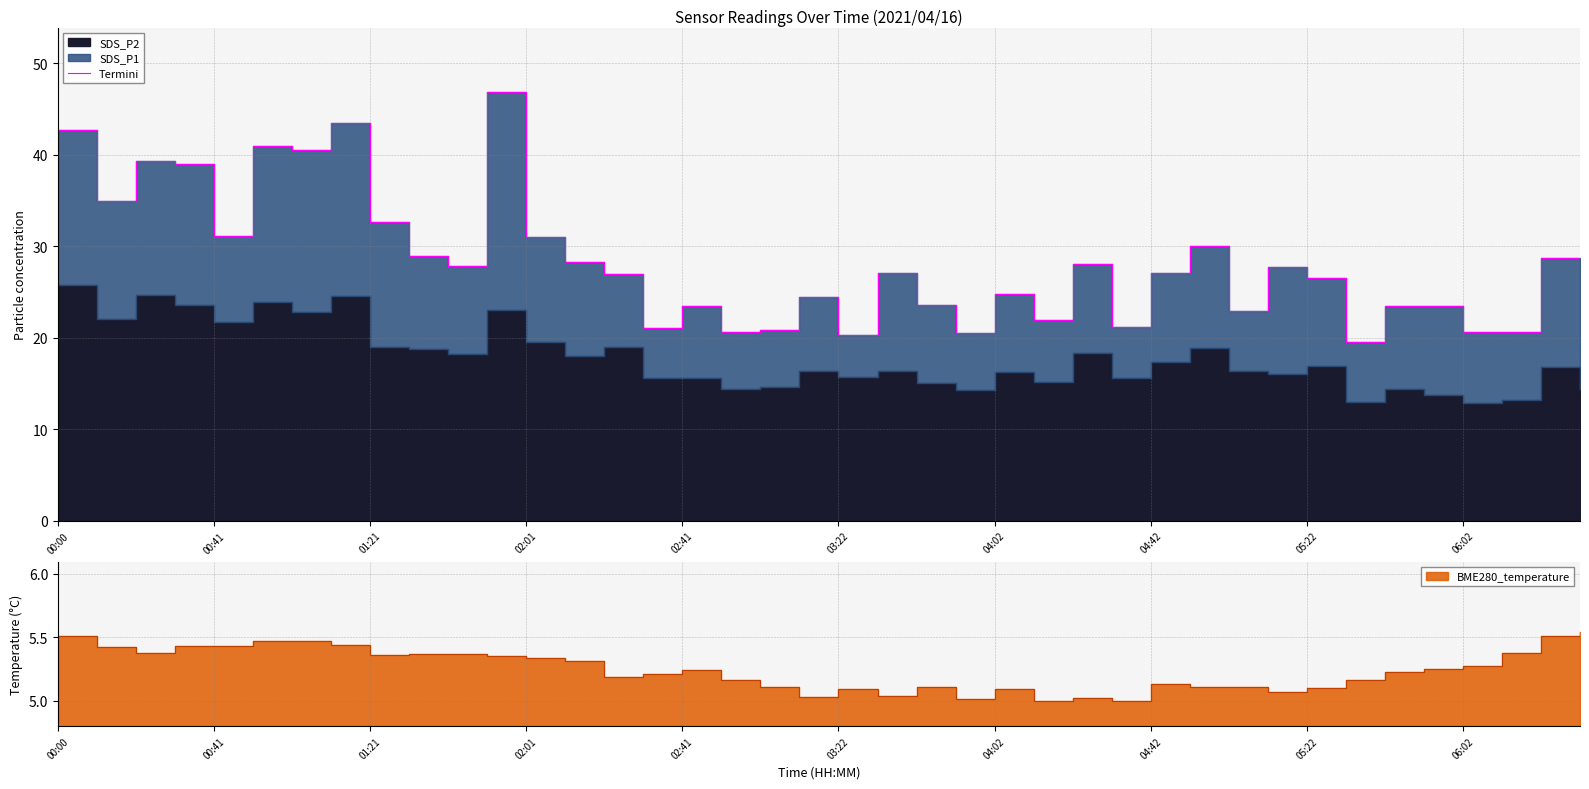

What is the value of the 7th point from the left?

40.5